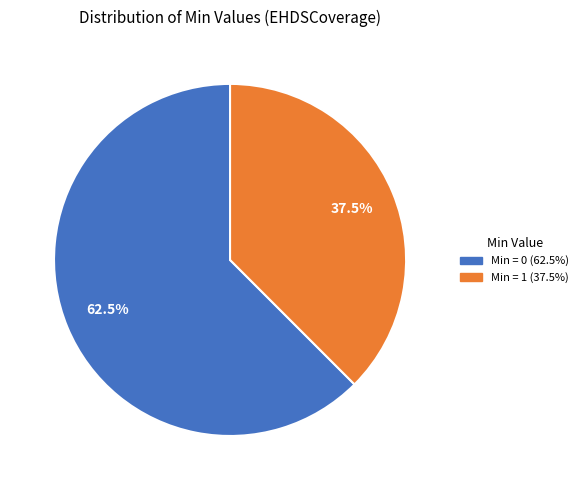

Is there any slice that represents more than half of the pie?

Yes